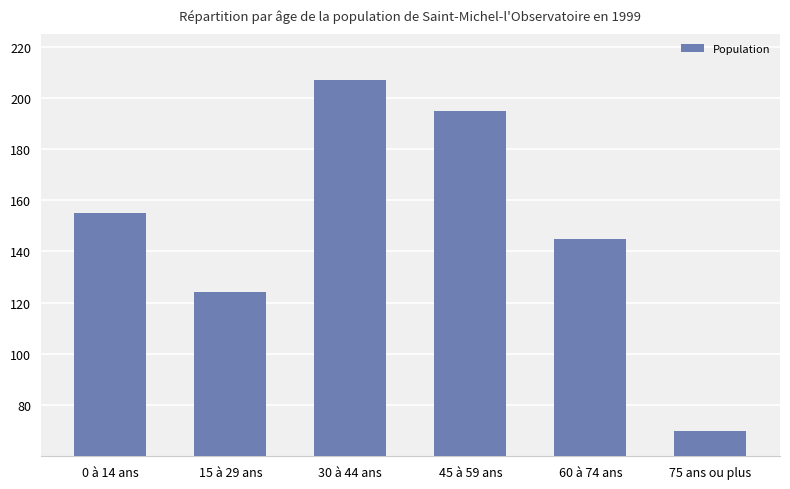

Rank the categories by value from highest to lowest.

30 à 44 ans, 45 à 59 ans, 0 à 14 ans, 60 à 74 ans, 15 à 29 ans, 75 ans ou plus